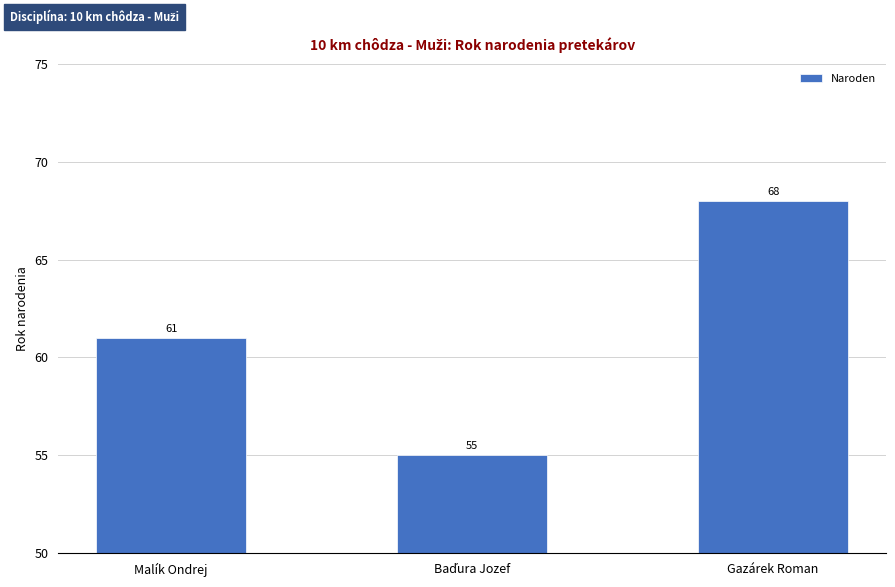

How many values are below 61?

1